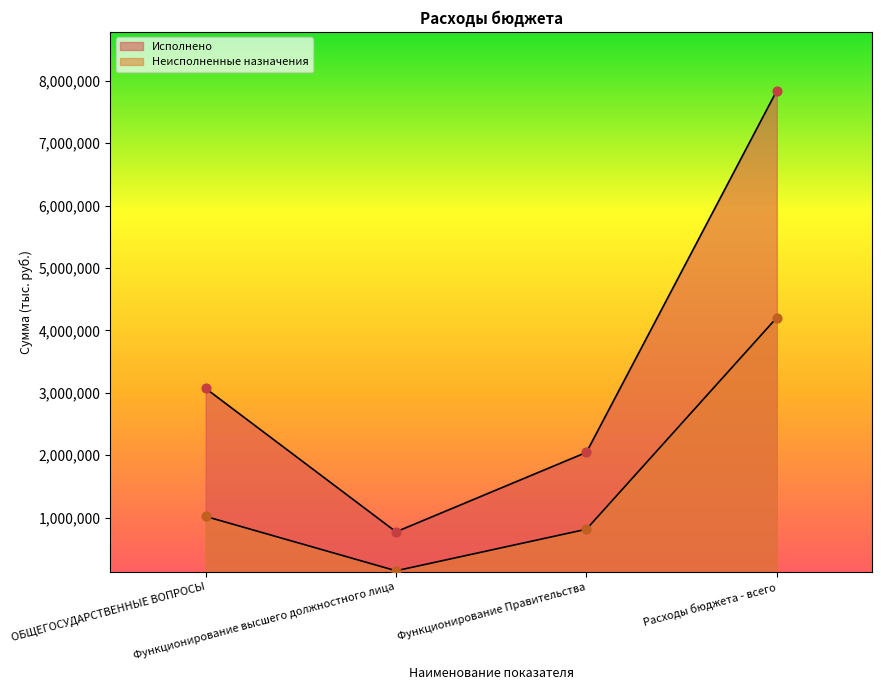

Which series contains the highest Y value?

Исполнено